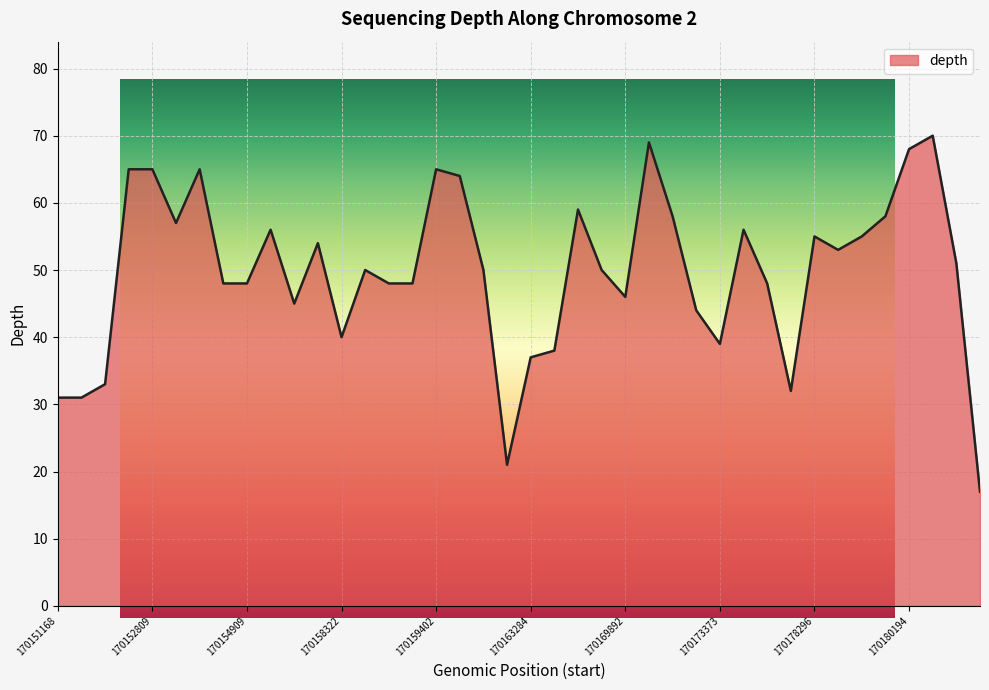

What is the approximate value at 170154909?

48